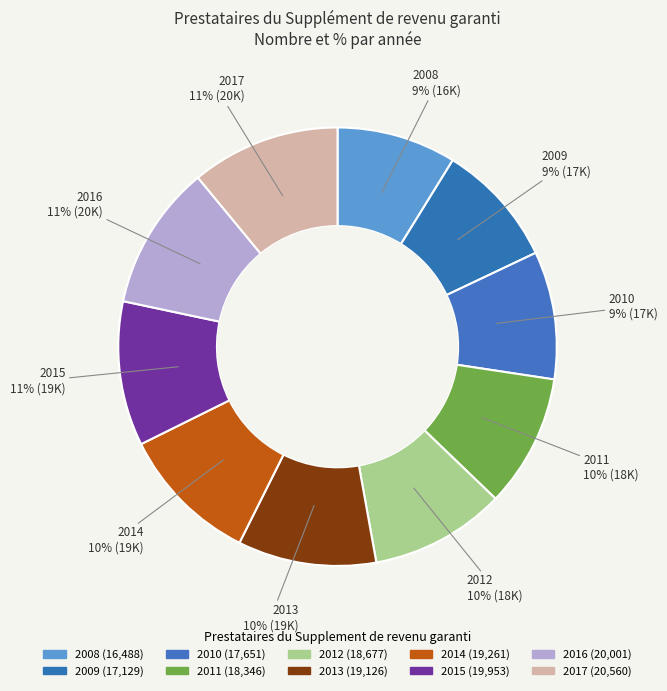

Count the number of slices in the pie.

10